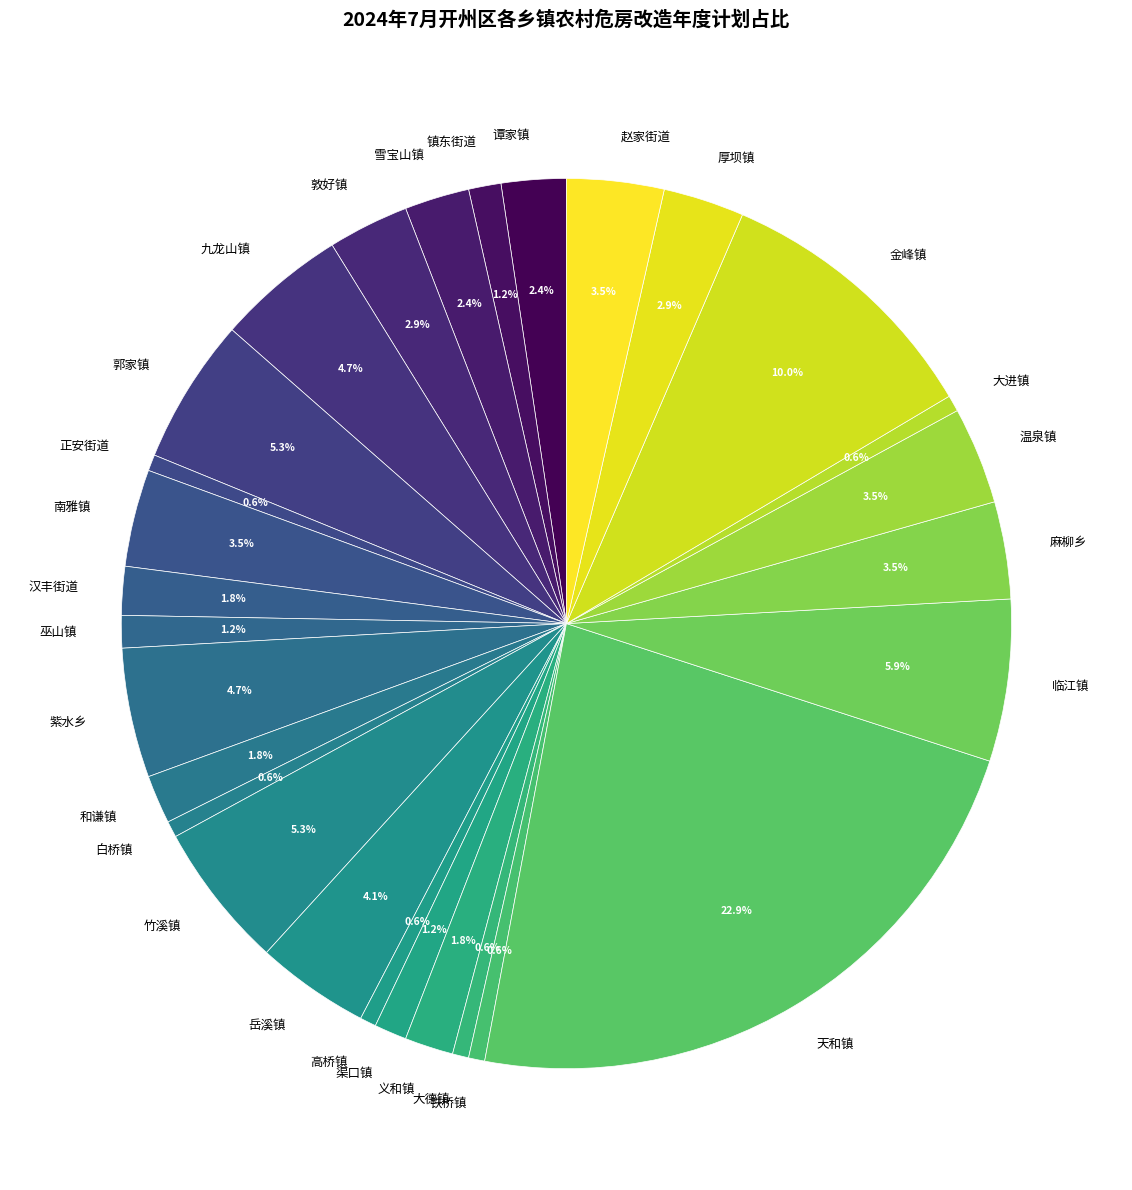

What is the total percentage of 麻柳乡 and 九龙山镇?

8.2%